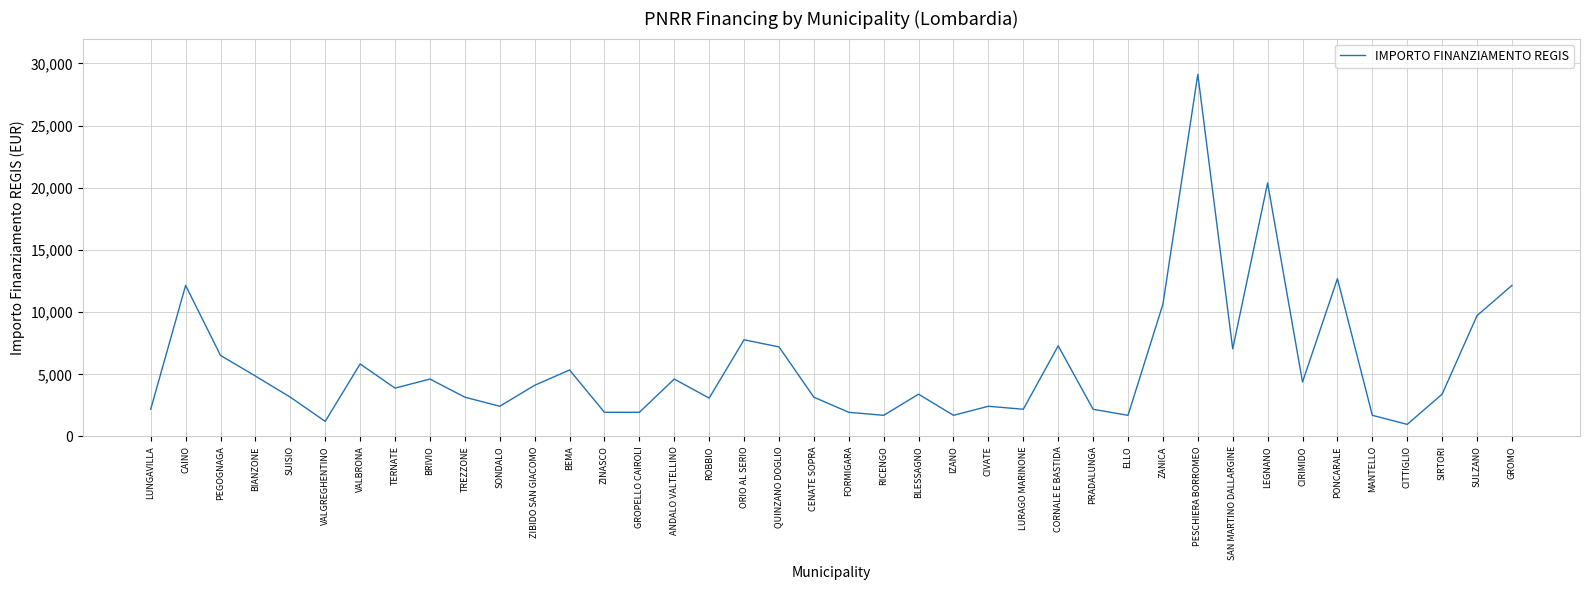

Which label corresponds to the largest value in the chart?

PESCHIERA BORROMEO